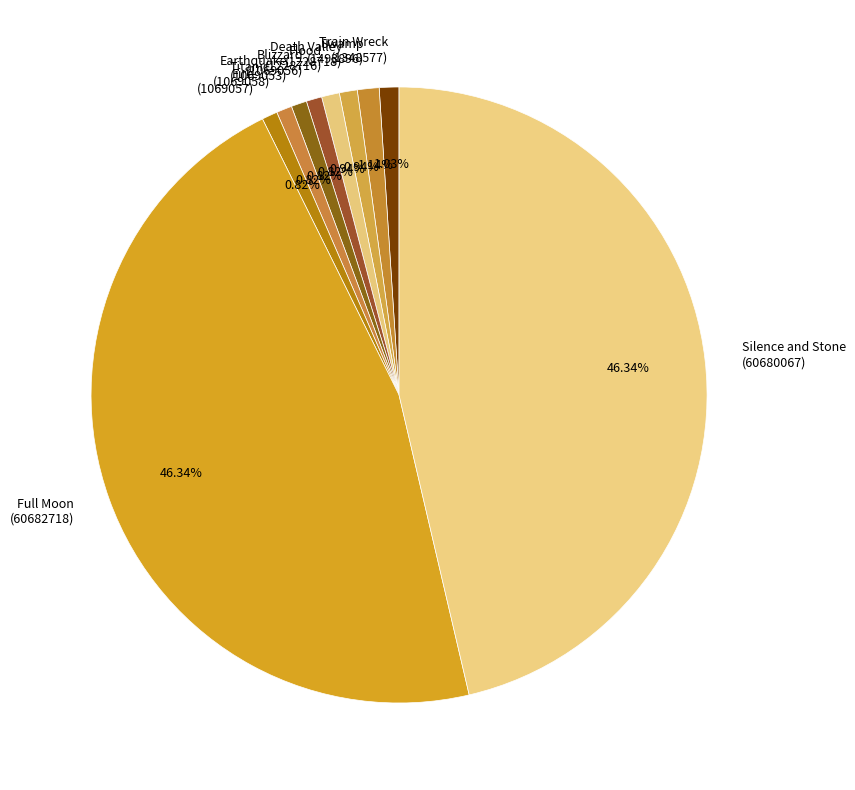

Does Earthquake (1069053) represent more than half of the total?

No